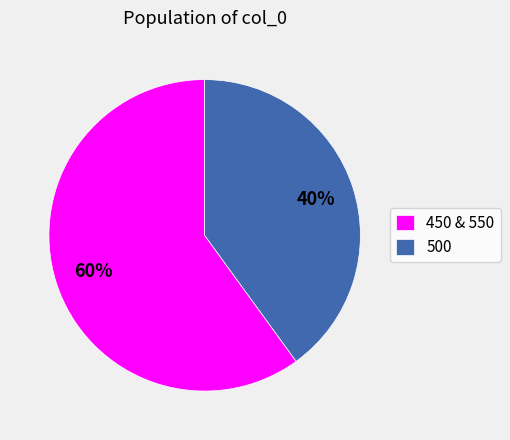

Rank the categories by value from highest to lowest.

450 & 550, 500